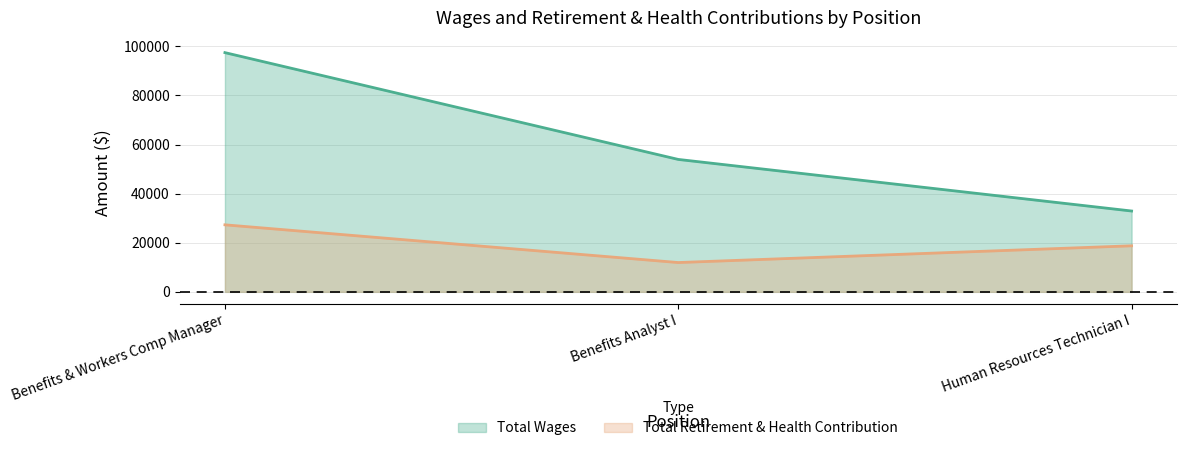

Reading right to left, extract all data points from this chart.

Total Wages: Human Resources Technician I=32920	Benefits Analyst I=53931	Benefits & Workers Comp Manager=97432
Total Retirement & Health Contribution: Human Resources Technician I=18752	Benefits Analyst I=11931	Benefits & Workers Comp Manager=27297